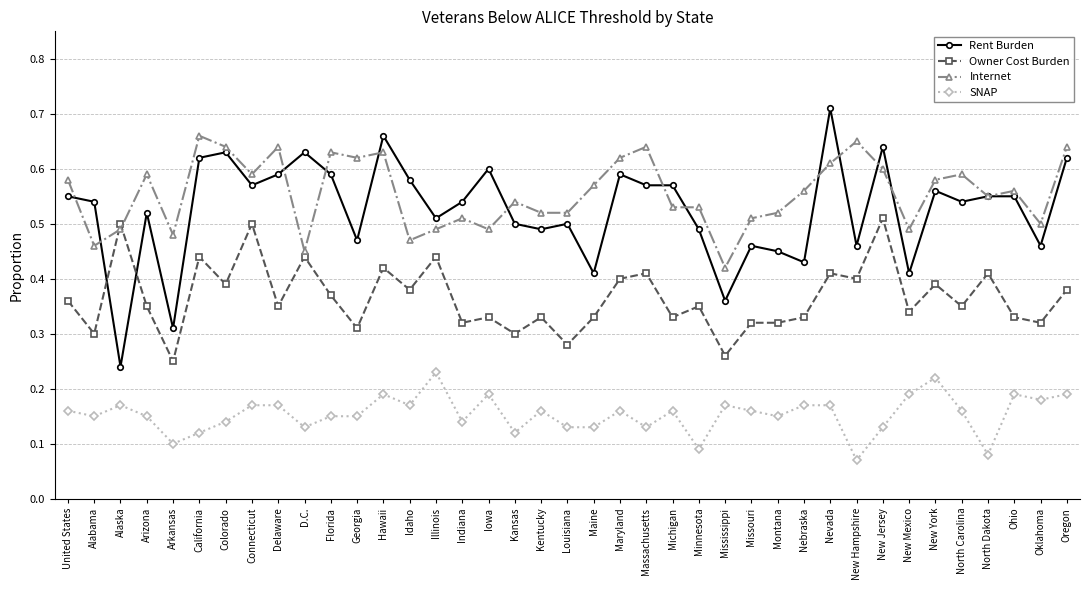

Which category has the highest value across all series?

Nevada